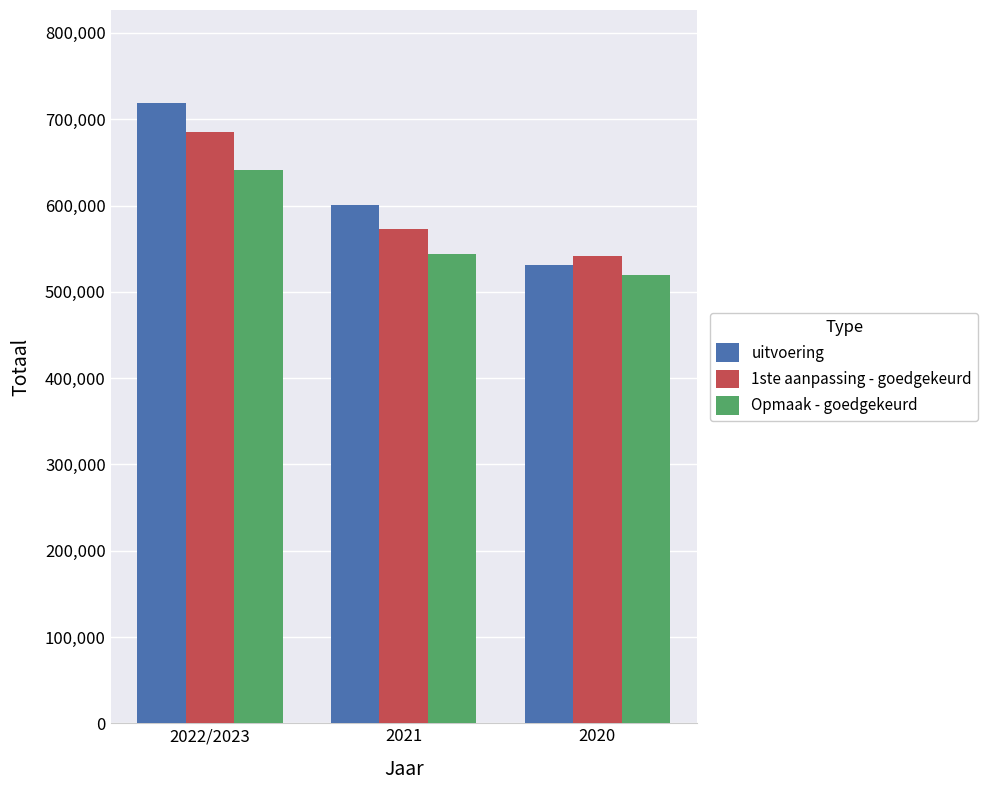

Reading left to right, transcribe all the data shown in this chart.

uitvoering: 718771	600410	530489
1ste aanpassing - goedgekeurd: 685170	572356	541866
Opmaak - goedgekeurd: 640740	543955	519765